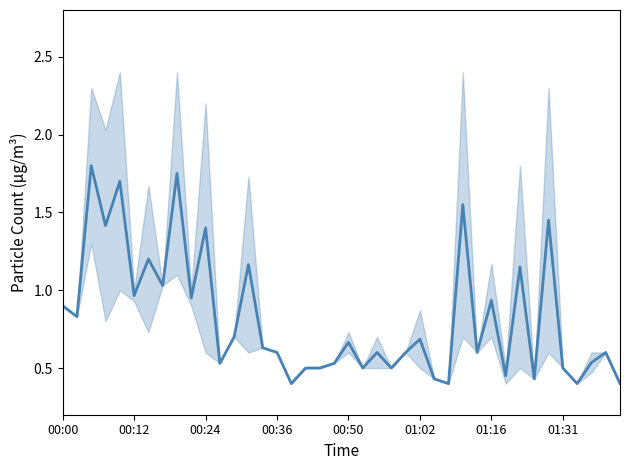

Rank the categories by value from lowest to highest.

16, 27, 36, 39, 26, 33, 31, 17, 18, 21, 23, 35, 11, 19, 37, 15, 22, 24, 29, 38, 14, 20, 25, 12, 00:12, 00:00, 30, 9, 01:02, 01:31, 32, 13, 01:16, 10, 00:36, 34, 28, 00:50, 8, 00:24